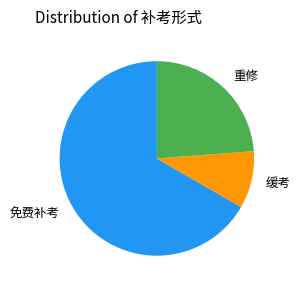

Which has a higher value, 免费补考 or 重修?

免费补考